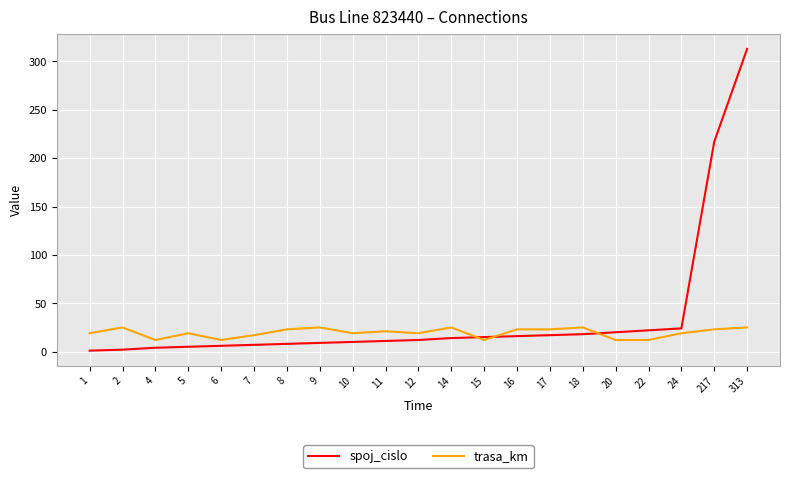

Is it true that spoj_cislo equals 22 at 22?

True